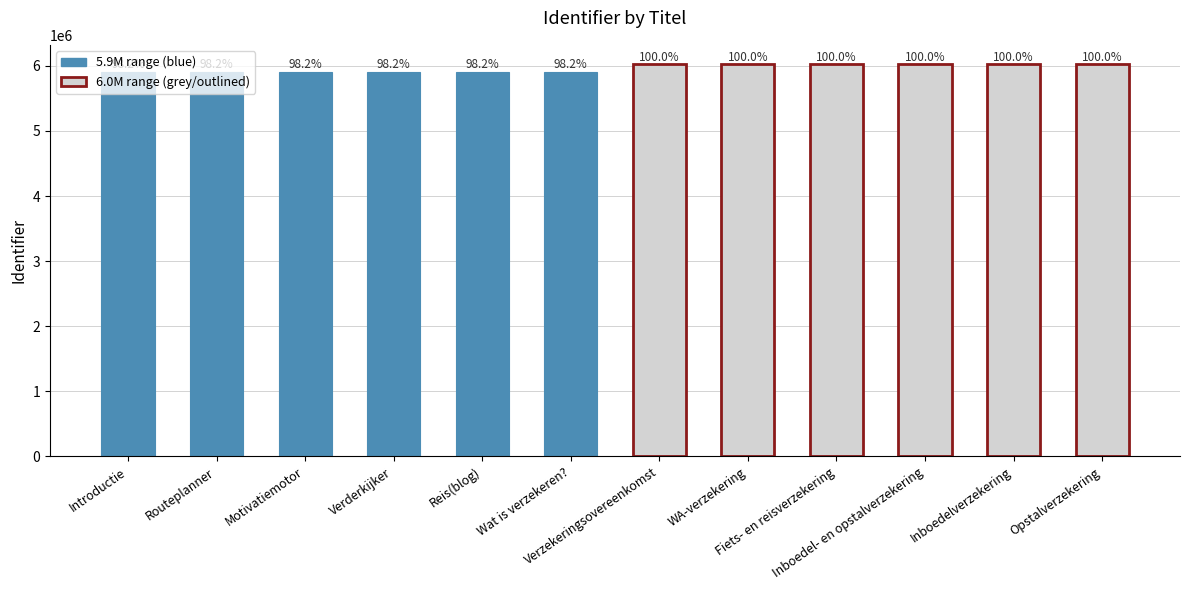

What is the change in value from Wat is verzekeren? to Inboedelverzekering?

+109246